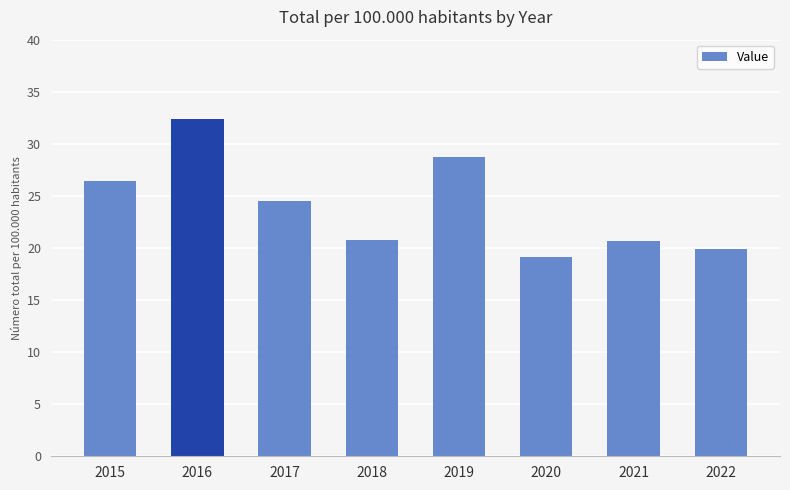

Approximately how many times larger is the value at 2021 compared to 2017?

0.8